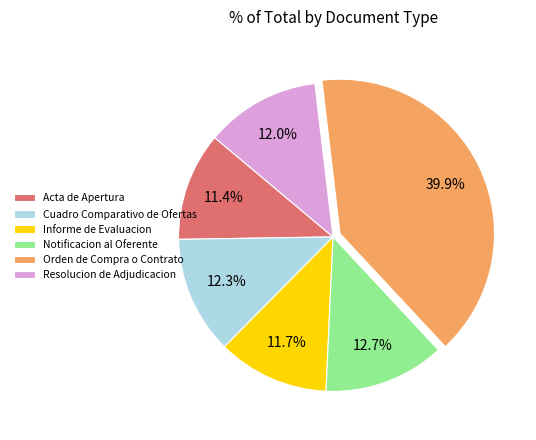

Combined, what portion of the pie is Informe de Evaluacion and Notificacion al Oferente?

24.4%